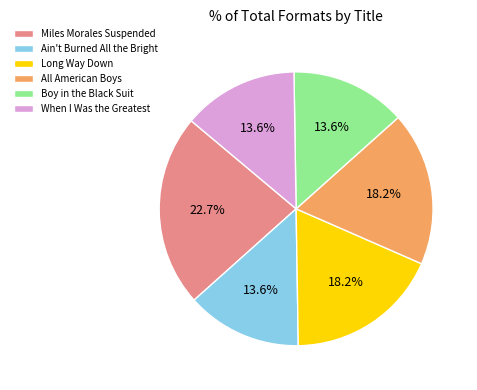

Which slice is the largest?

Miles Morales Suspended